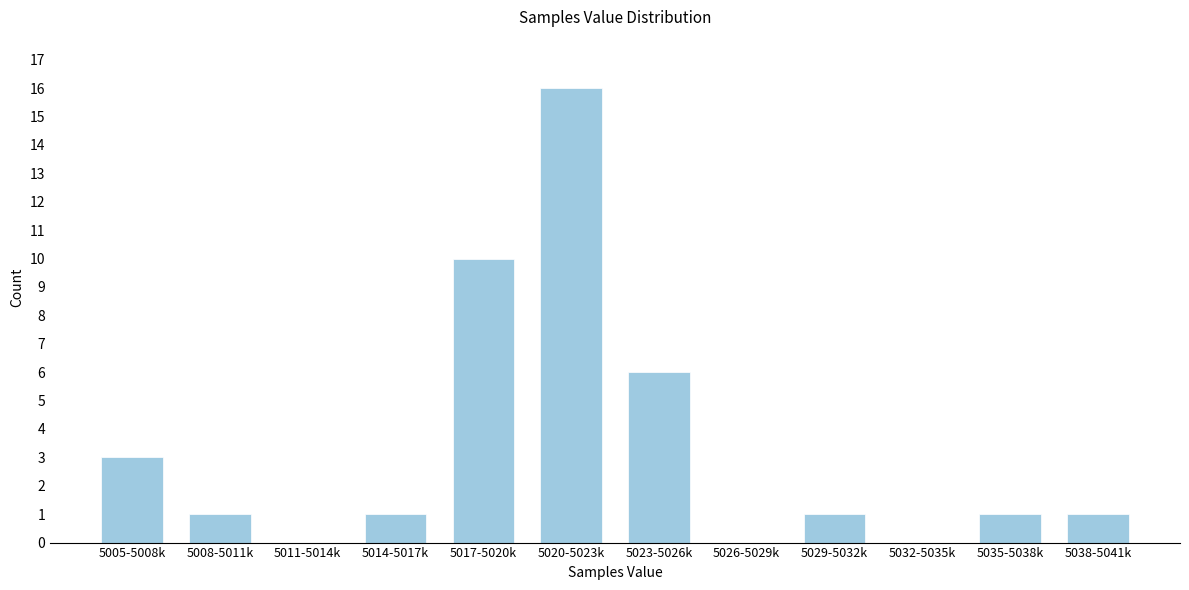

Reading right to left, transcribe all the data shown in this chart.

5038-5041k=1	5035-5038k=1	5032-5035k=0	5029-5032k=1	5026-5029k=0	5023-5026k=6	5020-5023k=16	5017-5020k=10	5014-5017k=1	5011-5014k=0	5008-5011k=1	5005-5008k=3